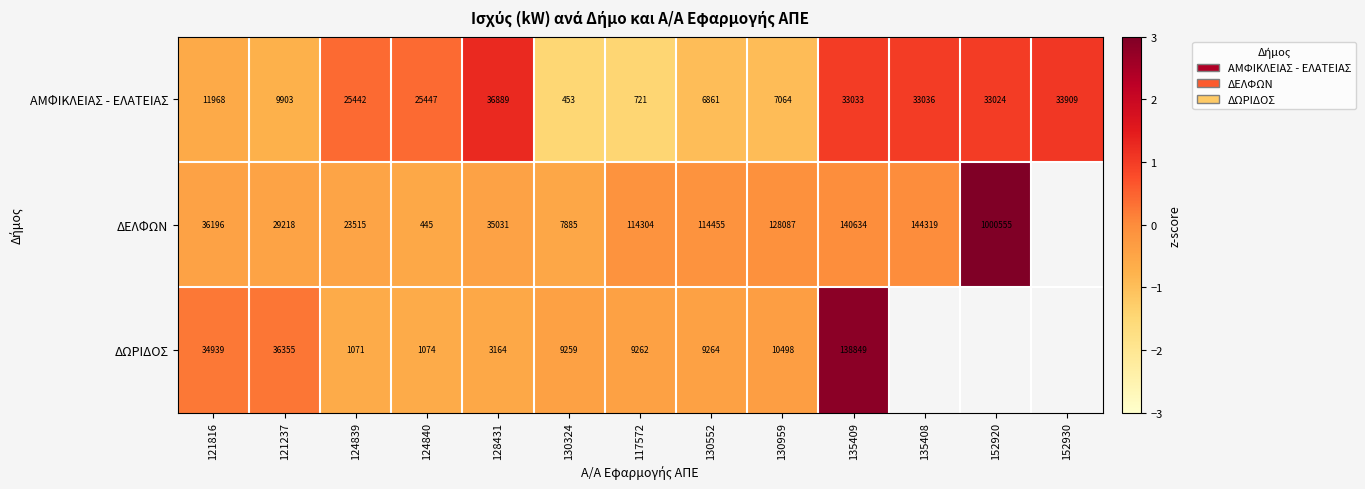

At how many categories does at least one series exceed 0?

9